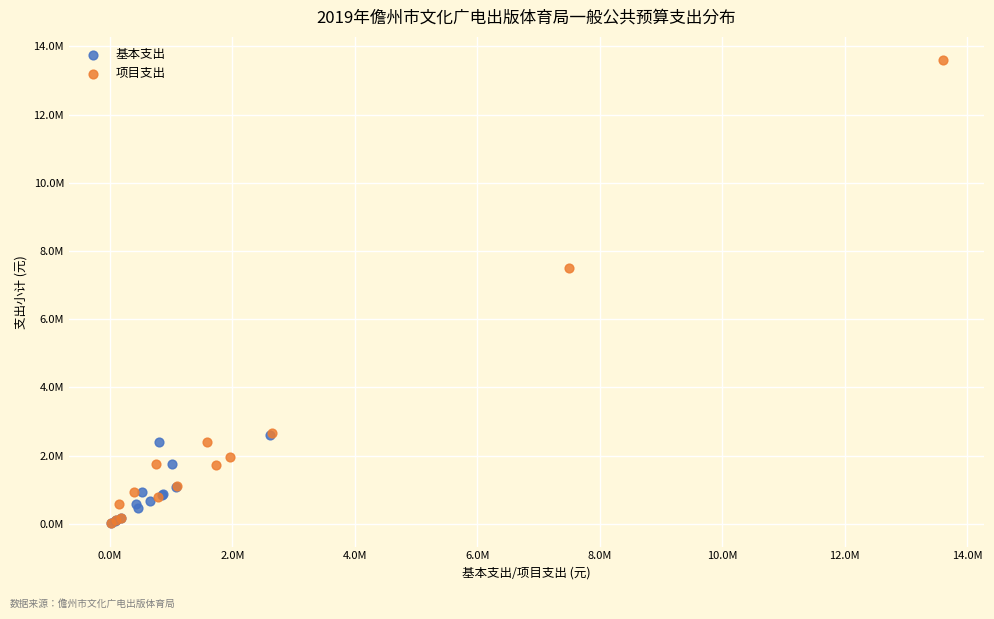

Which series has the widest spread of Y values?

项目支出